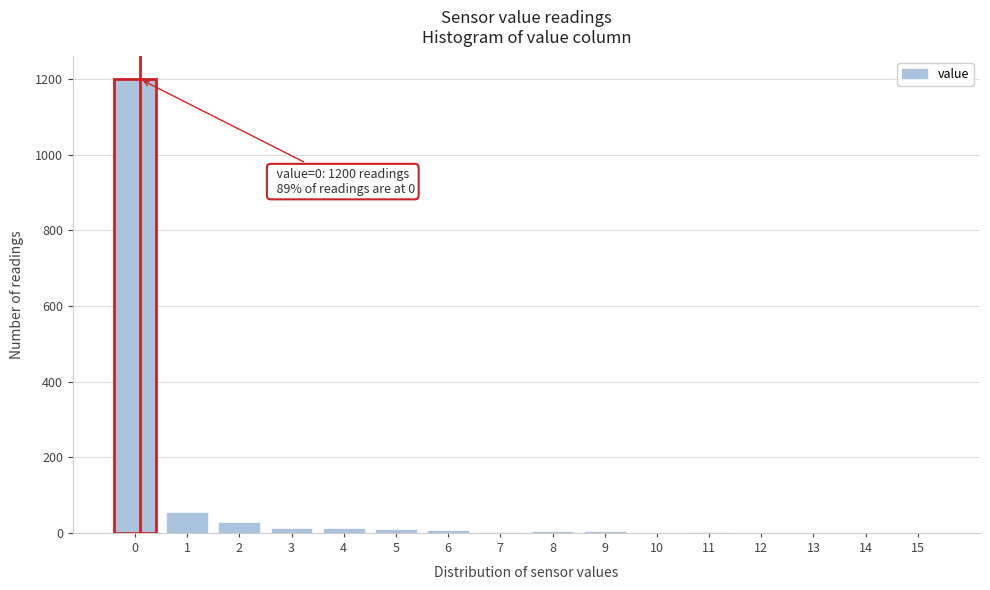

Is it true that the value at 15 is 604?

False